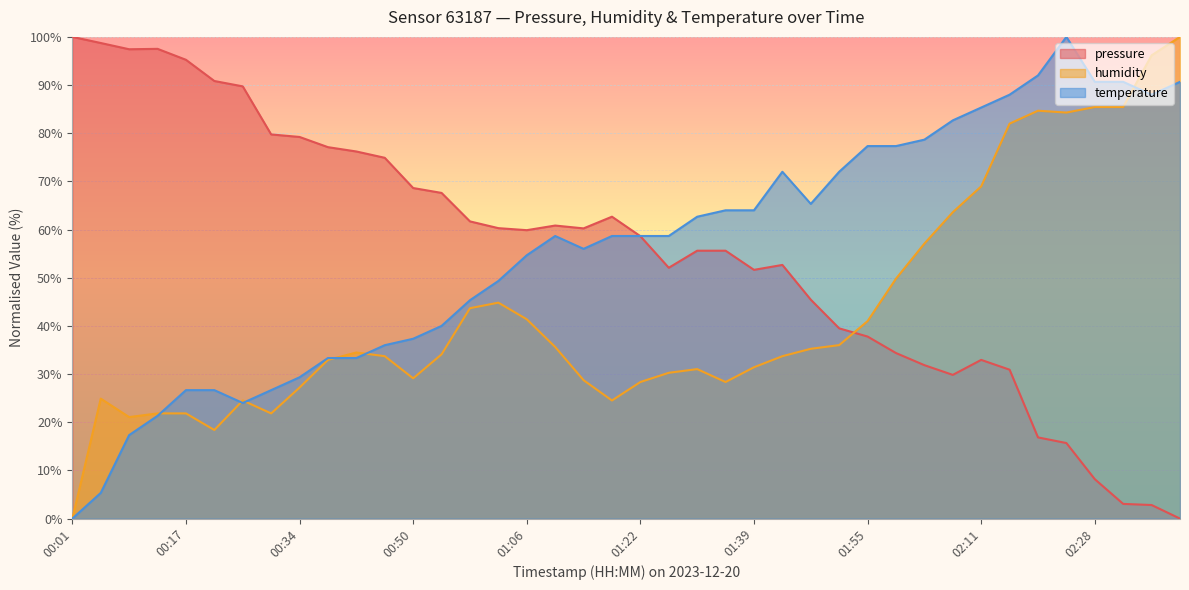

How many lines are shown in the chart?

3